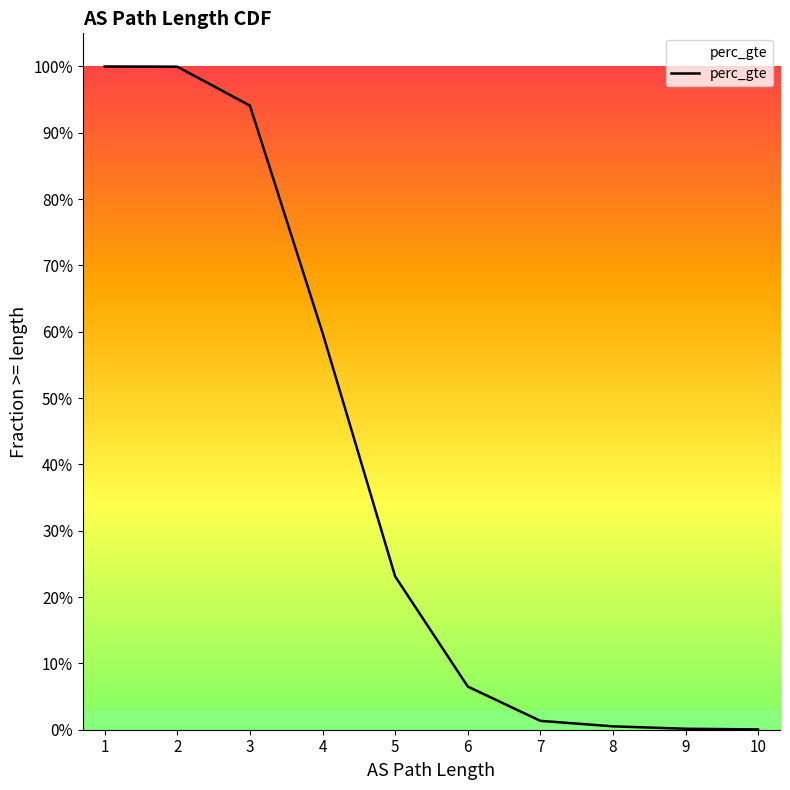

What is the greatest value displayed?

1.0